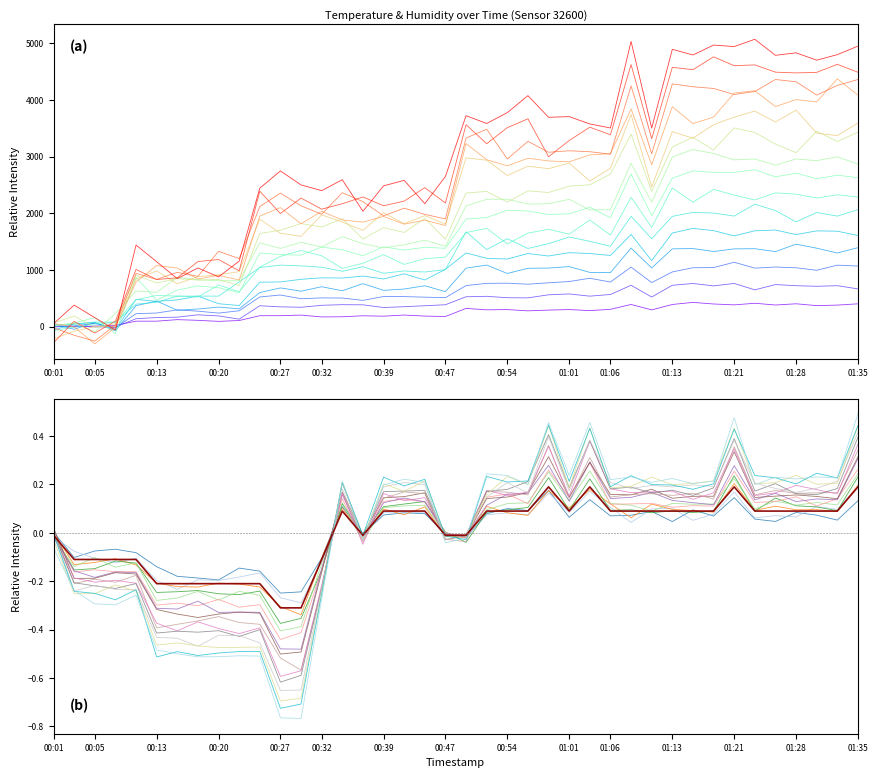

What is the label of the 29th point from the left?

01:09